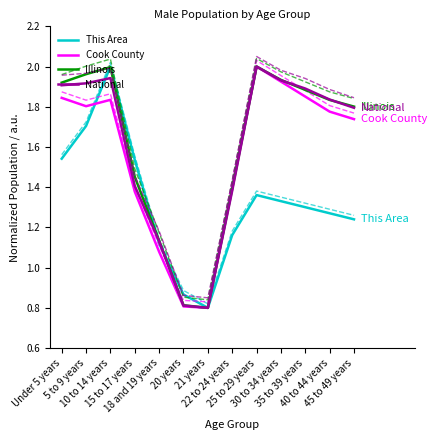

Reading left to right, extract all data points from this chart.

This Area: Under 5 years=1.5	5 to 9 years=1.7	10 to 14 years=2.0	15 to 17 years=1.5	18 and 19 years=1.1	20 years=0.9	21 years=0.8	22 to 24 years=1.2	25 to 29 years=1.4	30 to 34 years=1.3	35 to 39 years=1.3	40 to 44 years=1.3	45 to 49 years=1.2
Cook County: Under 5 years=1.8	5 to 9 years=1.8	10 to 14 years=1.8	15 to 17 years=1.4	18 and 19 years=1.1	20 years=0.8	21 years=0.8	22 to 24 years=1.4	25 to 29 years=2.0	30 to 34 years=1.9	35 to 39 years=1.9	40 to 44 years=1.8	45 to 49 years=1.7
Illinois: Under 5 years=1.9	5 to 9 years=2.0	10 to 14 years=2.0	15 to 17 years=1.5	18 and 19 years=1.1	20 years=0.8	21 years=0.8	22 to 24 years=1.4	25 to 29 years=2.0	30 to 34 years=1.9	35 to 39 years=1.9	40 to 44 years=1.8	45 to 49 years=1.8
National: Under 5 years=1.9	5 to 9 years=1.9	10 to 14 years=1.9	15 to 17 years=1.4	18 and 19 years=1.1	20 years=0.8	21 years=0.8	22 to 24 years=1.4	25 to 29 years=2.0	30 to 34 years=1.9	35 to 39 years=1.9	40 to 44 years=1.8	45 to 49 years=1.8